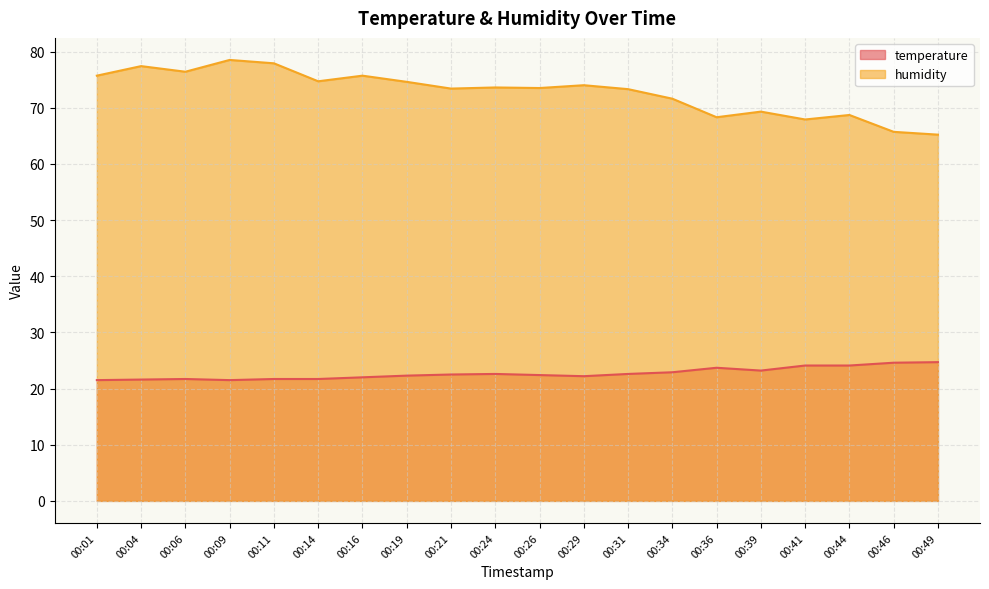

True or false: humidity has more than 1 points higher than both neighbors.

True